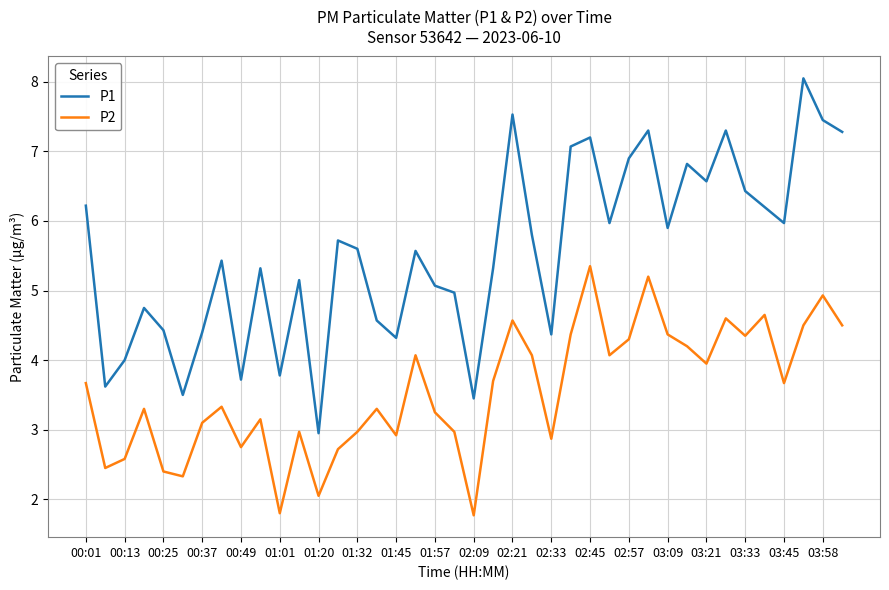

What are all the series names shown in the legend?

P1, P2